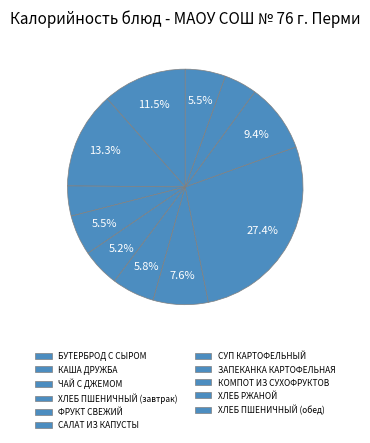

Is there any slice that represents more than half of the pie?

No